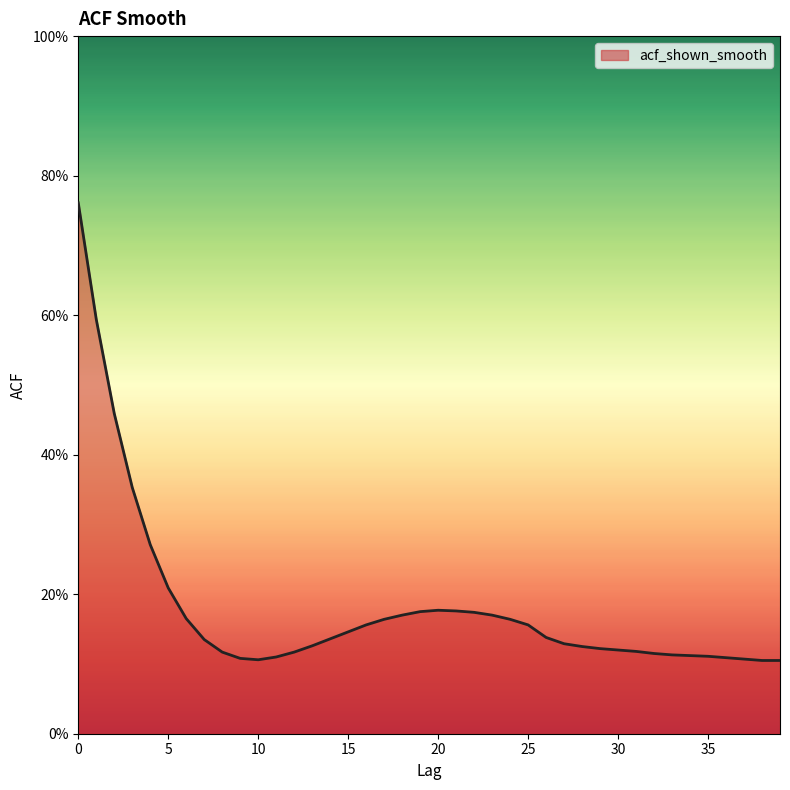

Reading left to right, list all the values displayed in this chart.

0=0.8	1=0.6	2=0.5	3=0.4	4=0.3	5=0.2	6=0.2	7=0.1	8=0.1	9=0.1	10=0.1	11=0.1	12=0.1	13=0.1	14=0.1	15=0.1	16=0.2	17=0.2	18=0.2	19=0.2	20=0.2	21=0.2	22=0.2	23=0.2	24=0.2	25=0.2	26=0.1	27=0.1	28=0.1	29=0.1	30=0.1	31=0.1	32=0.1	33=0.1	34=0.1	35=0.1	36=0.1	37=0.1	38=0.1	39=0.1